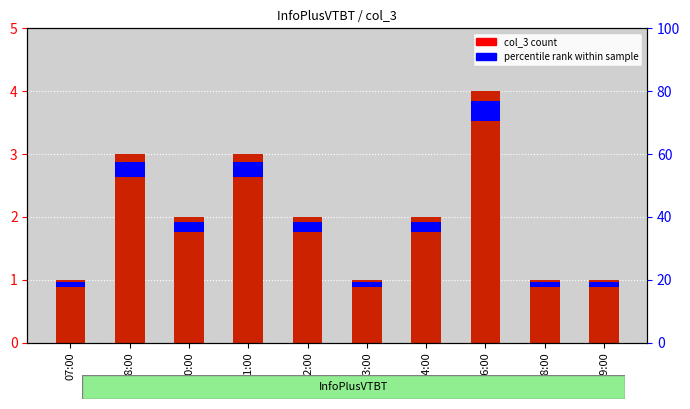

At which label is the value closest to 2?

10:00